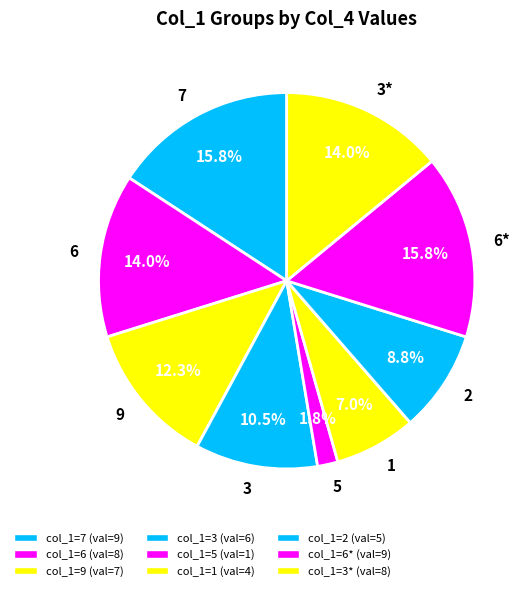

How much of the chart is everything except 6*?

84.2%